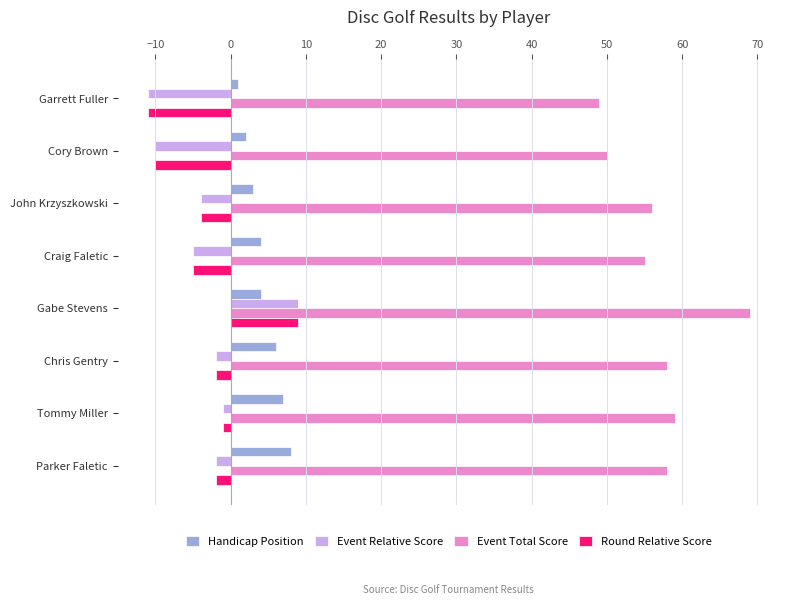

Which category has the highest value in the Handicap Position series?

Parker Faletic